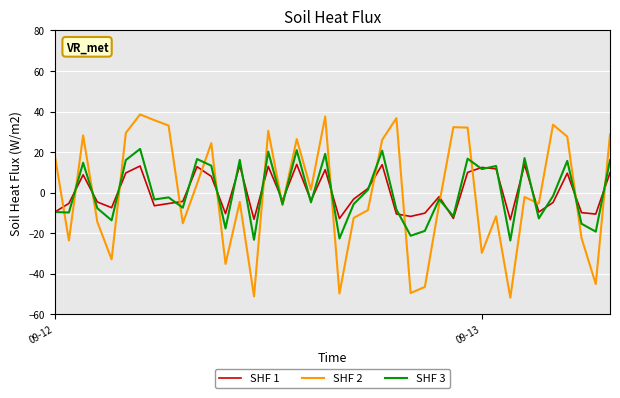

What is the difference between the maximum and minimum values in the SHF 1 series?

27.3